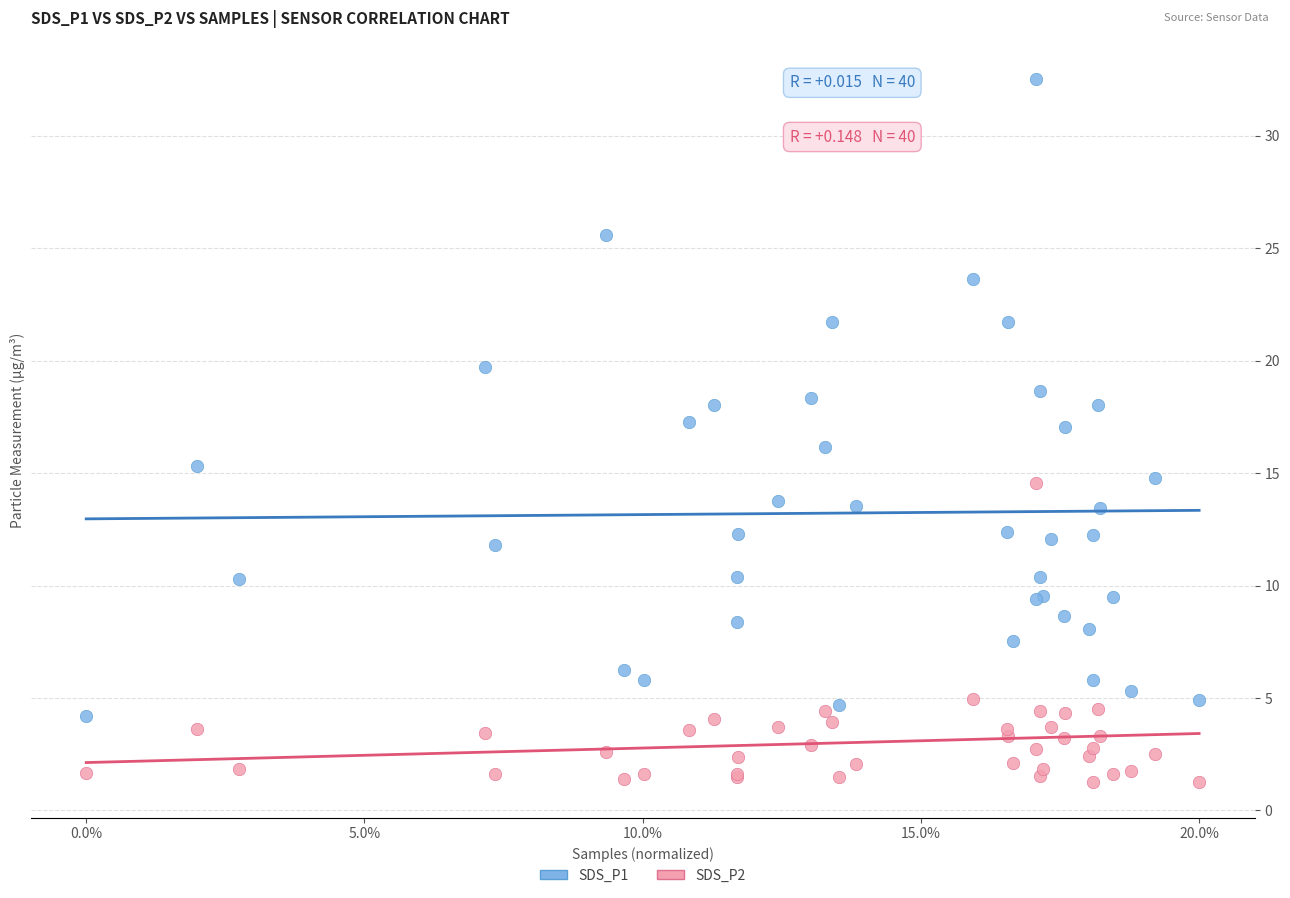

Which series has the widest spread of Y values?

SDS_P1